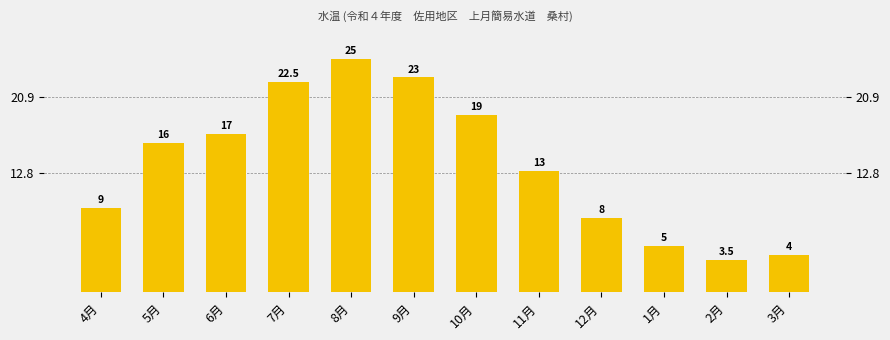

Reading right to left, list all the values displayed in this chart.

4.0	3.5	5.0	8.0	13.0	19.0	23.0	25.0	22.5	17.0	16.0	9.0